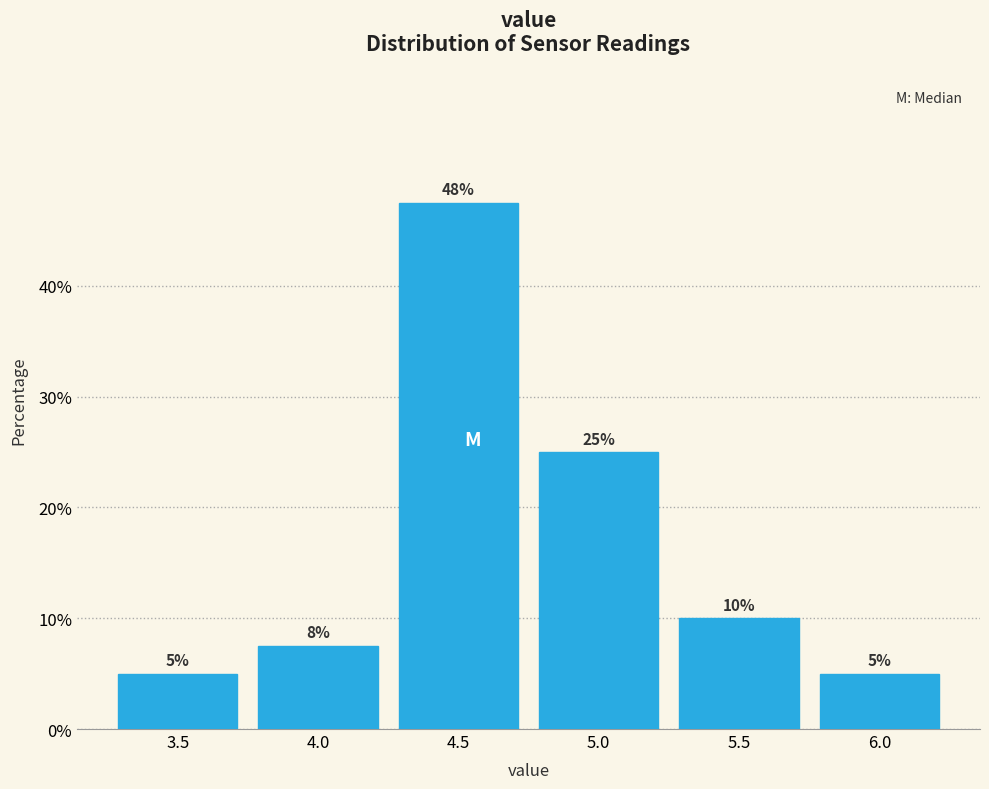

What is the difference between the values at 4.0 and 4.5?

40.0